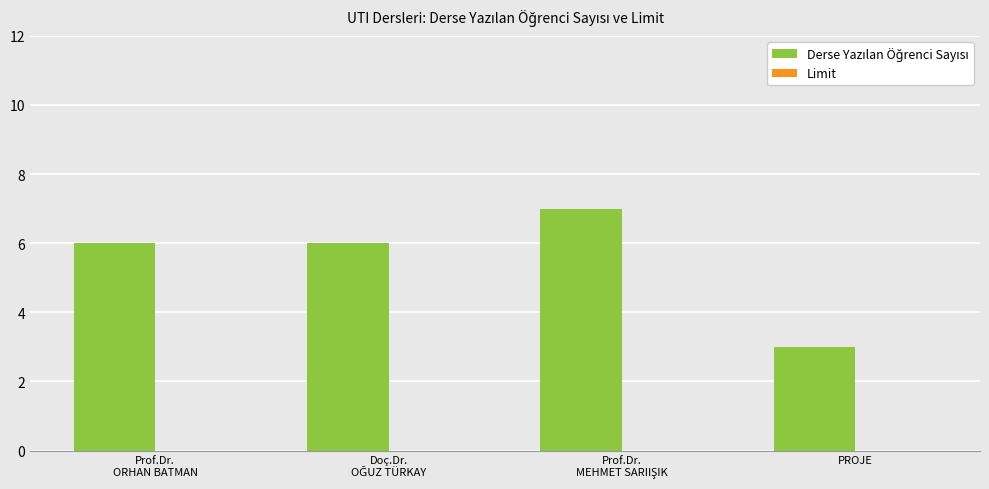

What is the value of the 2nd bar from the left?

6